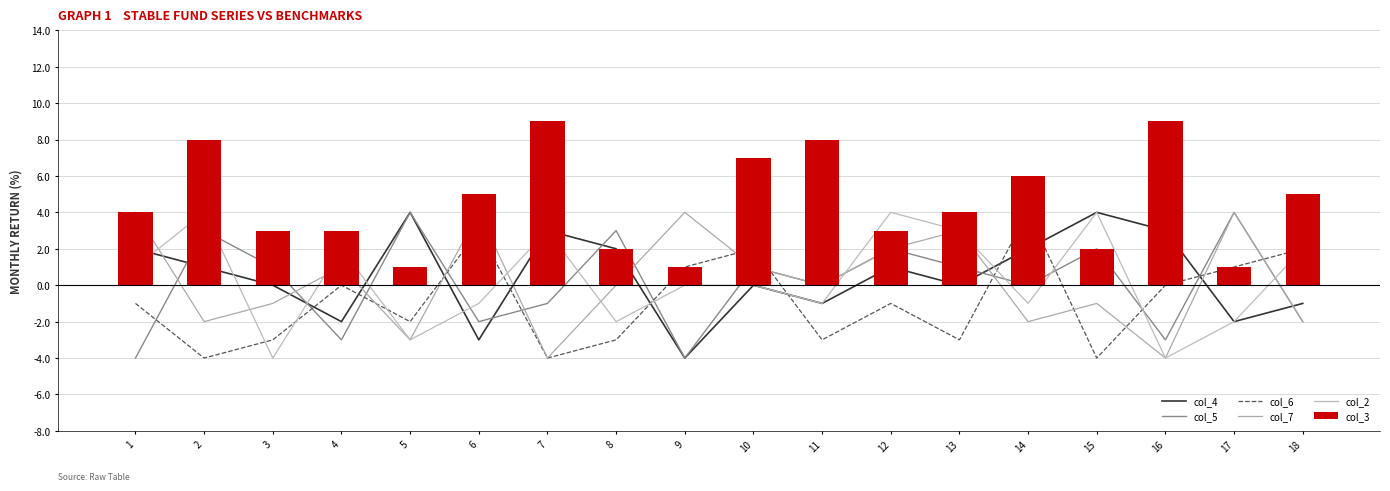

What is the spread (max minus min) of values at 5?

7